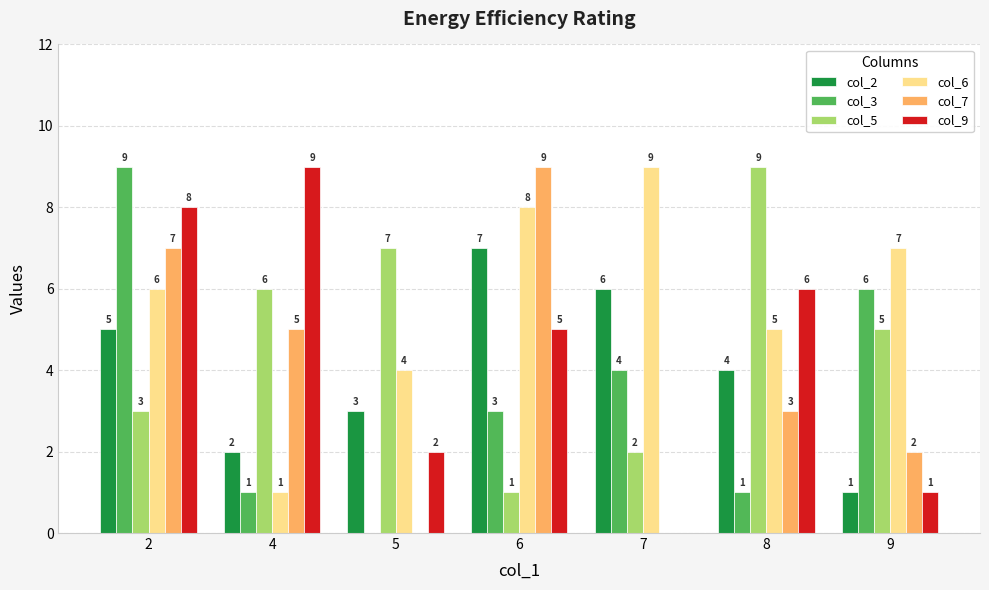

Which series changed the most between 4 and 8?

col_6